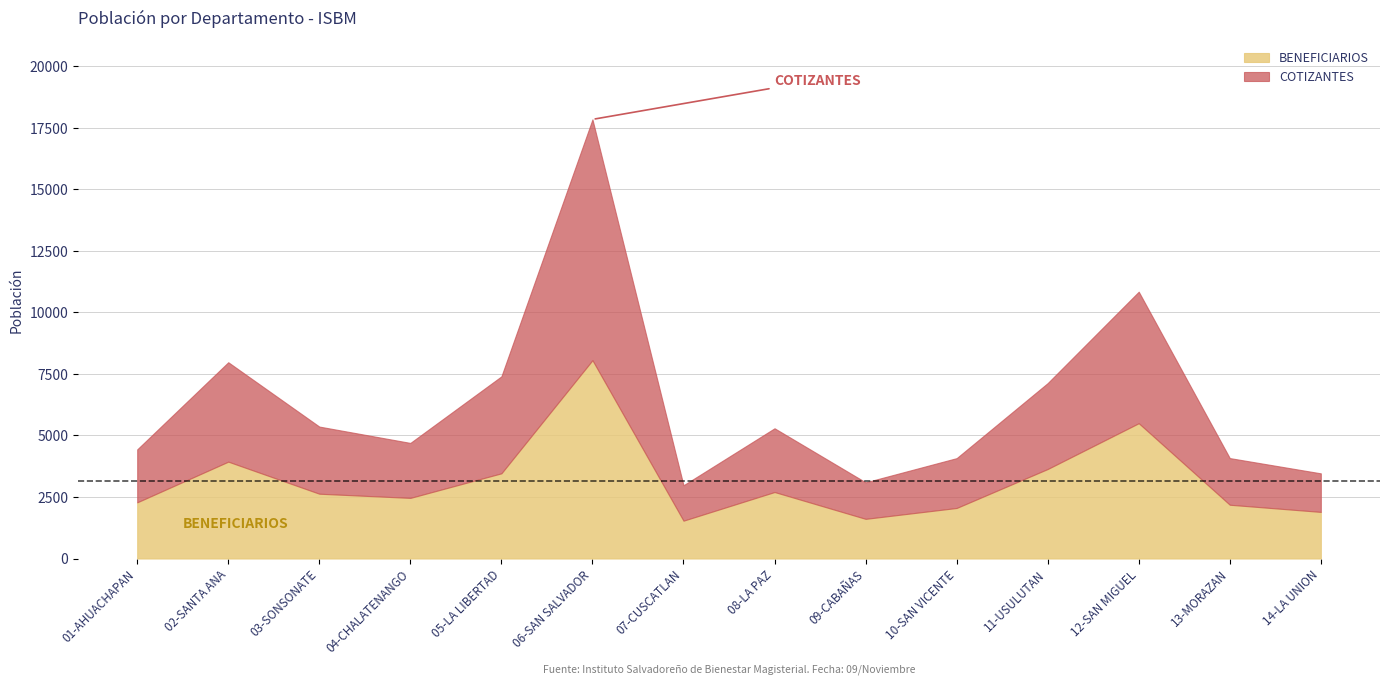

What position from the right is 12-SAN MIGUEL?

3